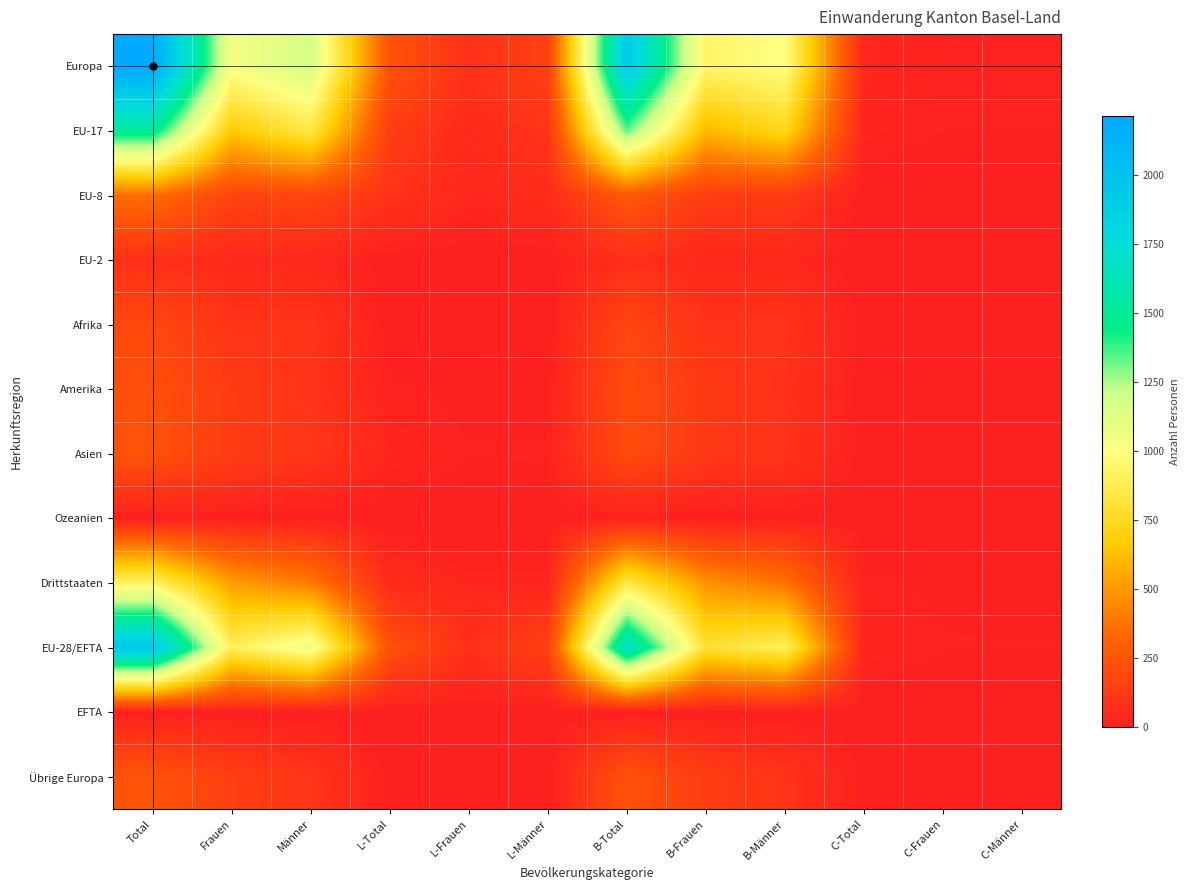

What is the spread (max minus min) of values at B-Total?

1937